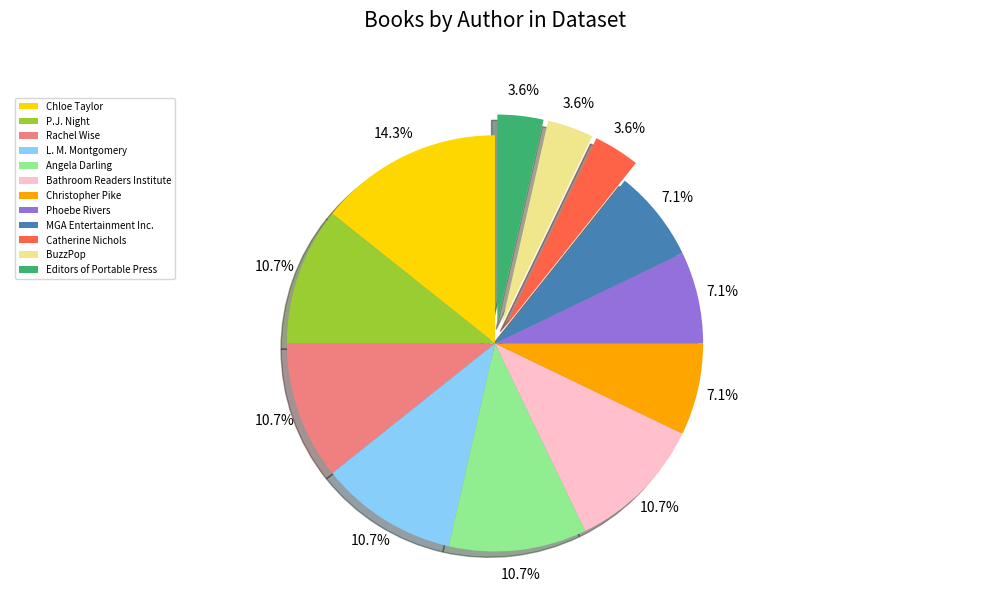

To the nearest percent, what percentage of the pie is Phoebe Rivers?

7%